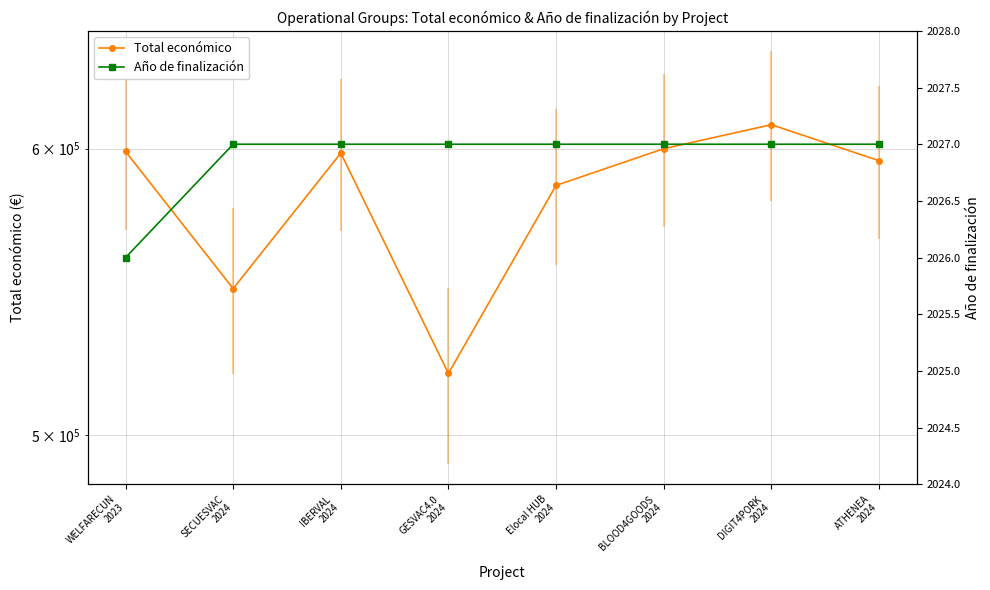

Which series has the largest total across all categories?

Total económico